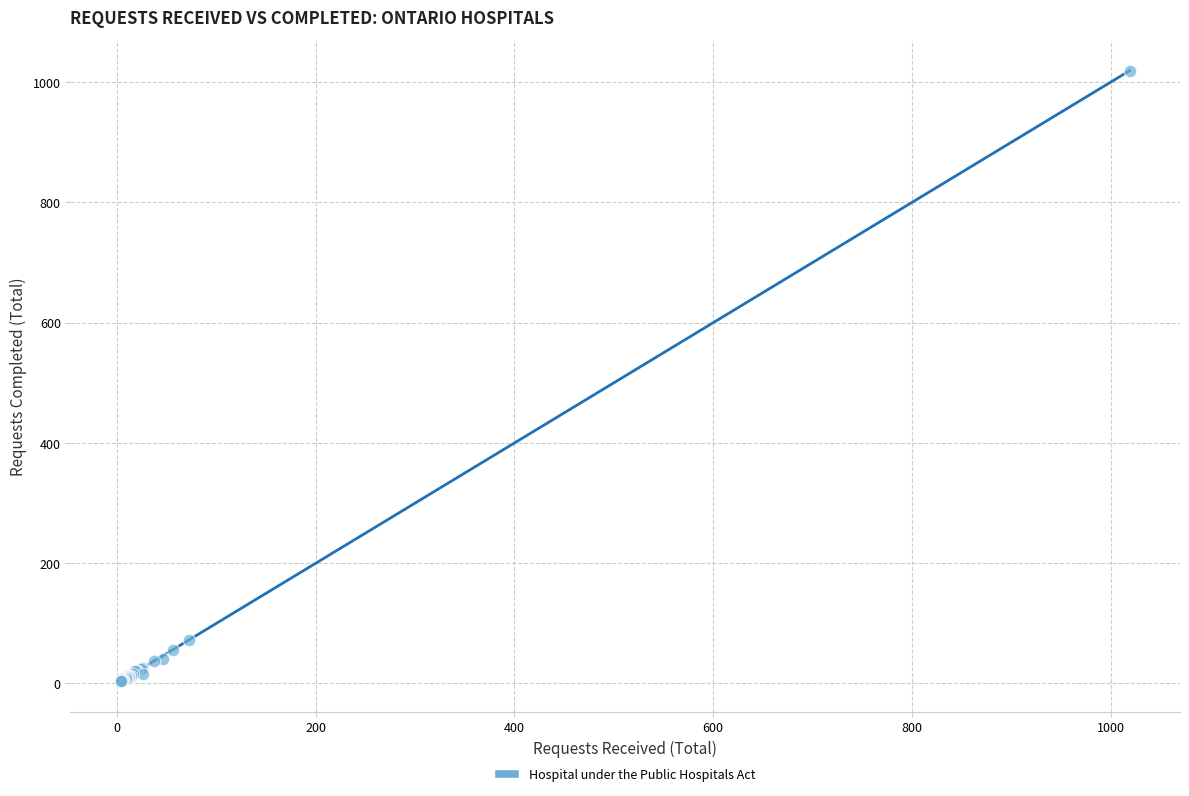

What Y value in the scatter plot is closest to 511?

73